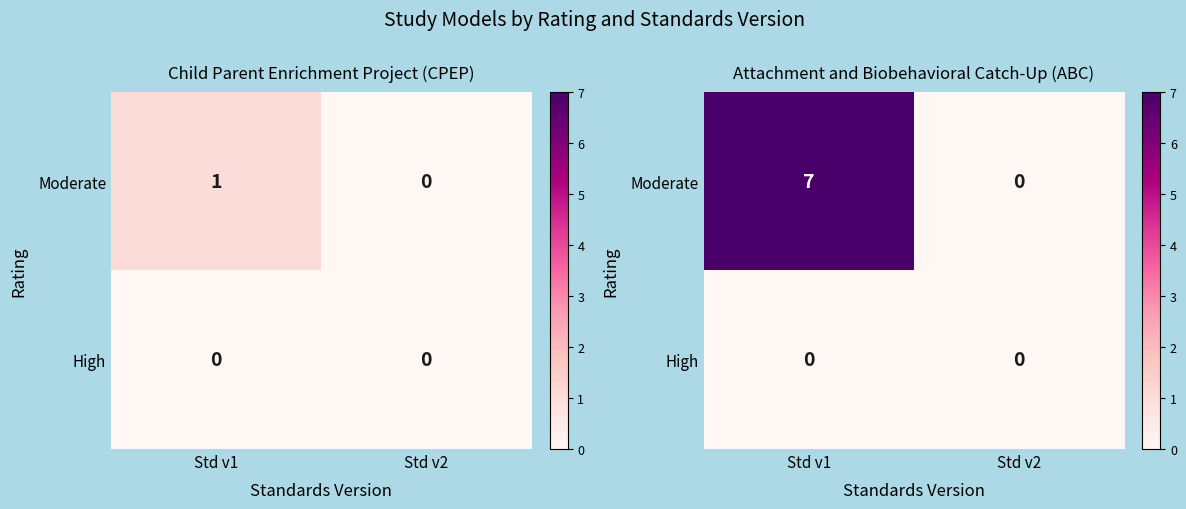

List the series in order of their overall mean, lowest first.

High, Moderate